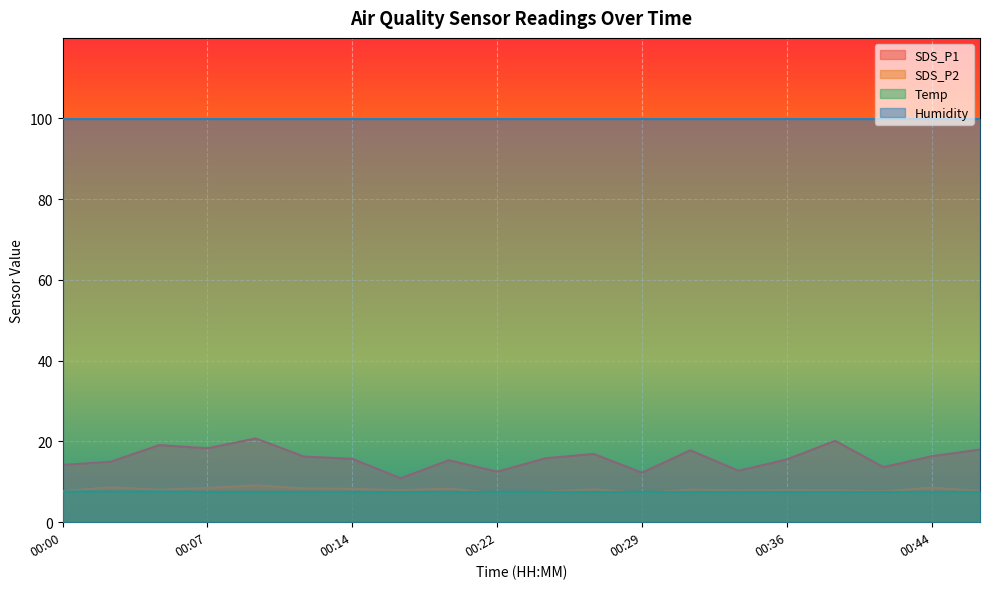

Rank the series by their maximum value, from lowest to highest.

Temp, SDS_P2, SDS_P1, Humidity